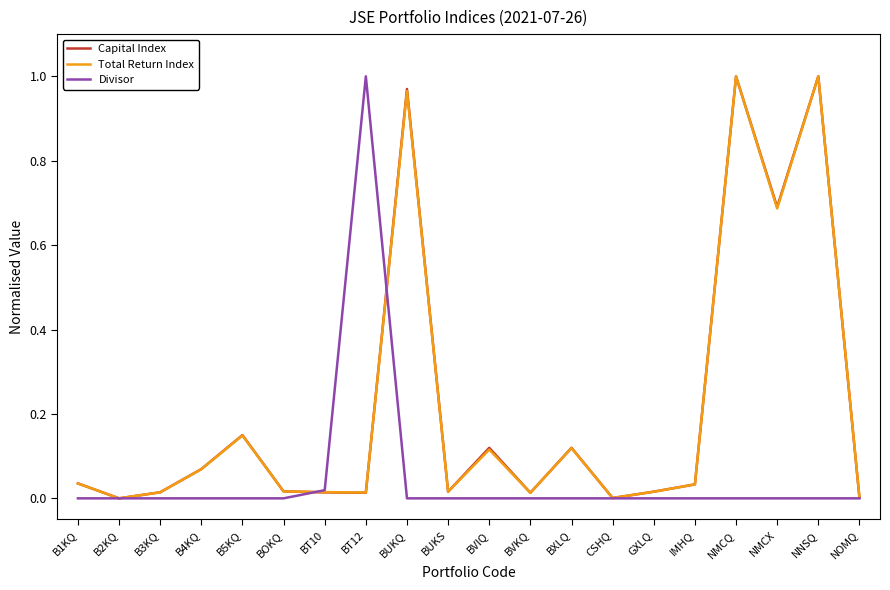

The value of Total Return Index at BUKQ is 0.7. True or false?

False